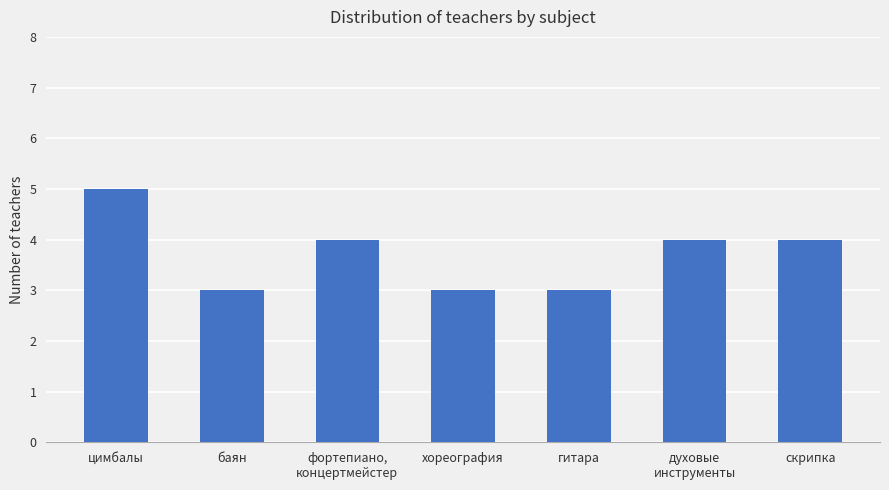

The value at цимбалы is 2. True or false?

False